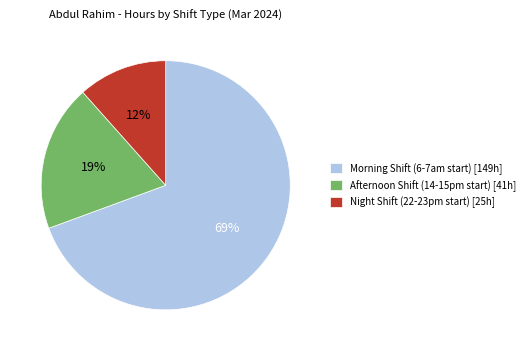

Combined, do Afternoon Shift (14-15pm start) [41h] and Morning Shift (6-7am start) [149h] account for over 50%?

Yes